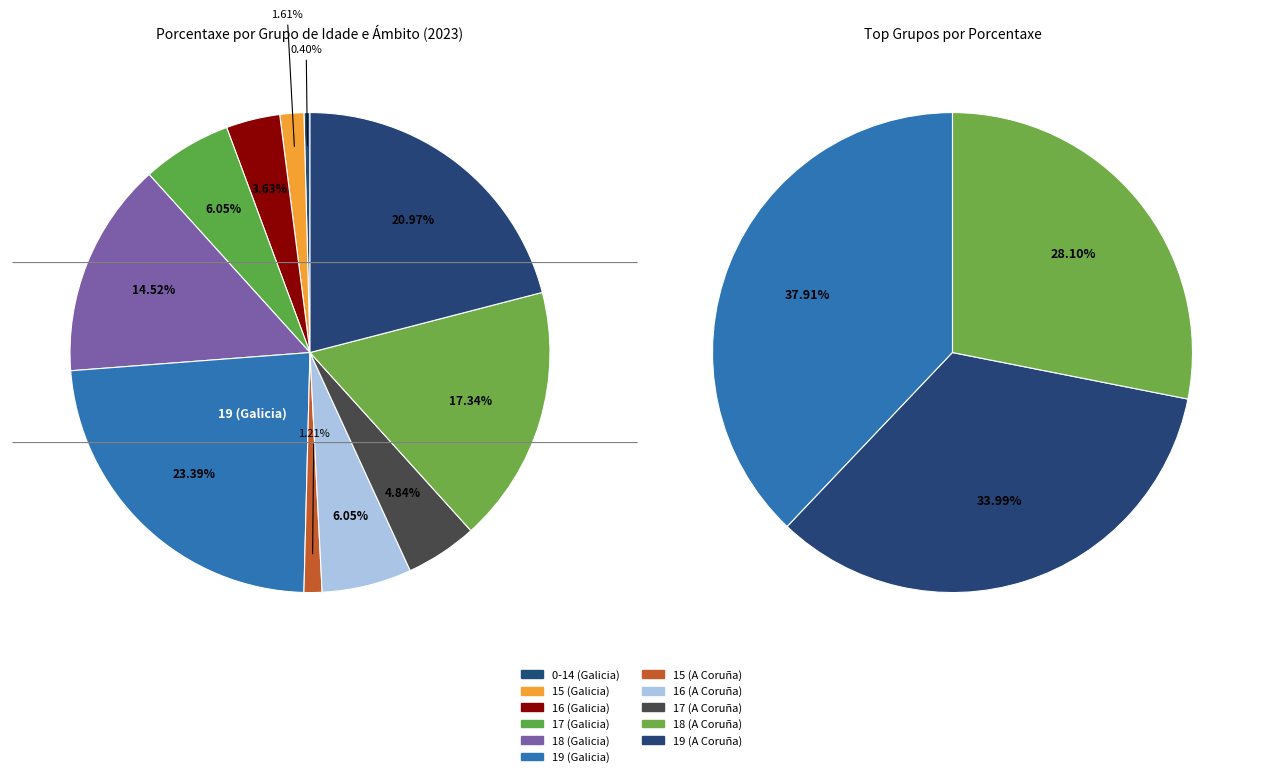

Which has a higher value, 18 (A Coruña) or 16 (Galicia)?

18 (A Coruña)